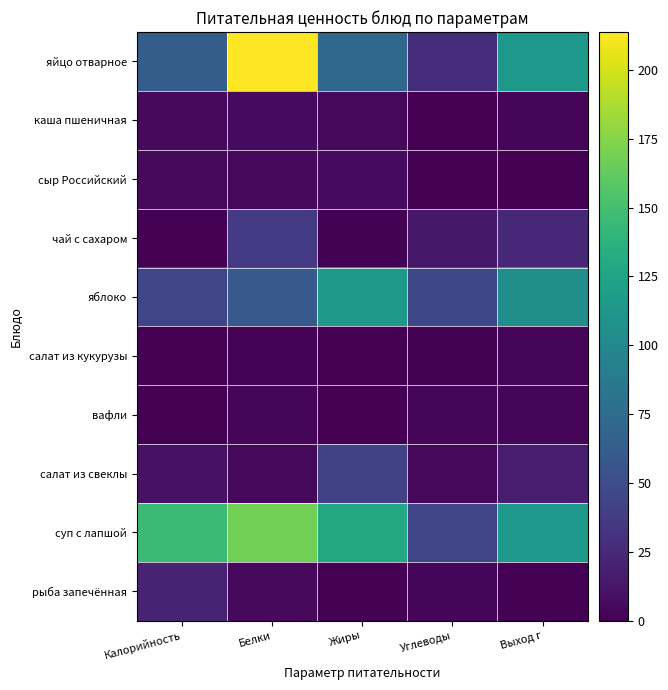

How many distinct data groups are displayed?

10